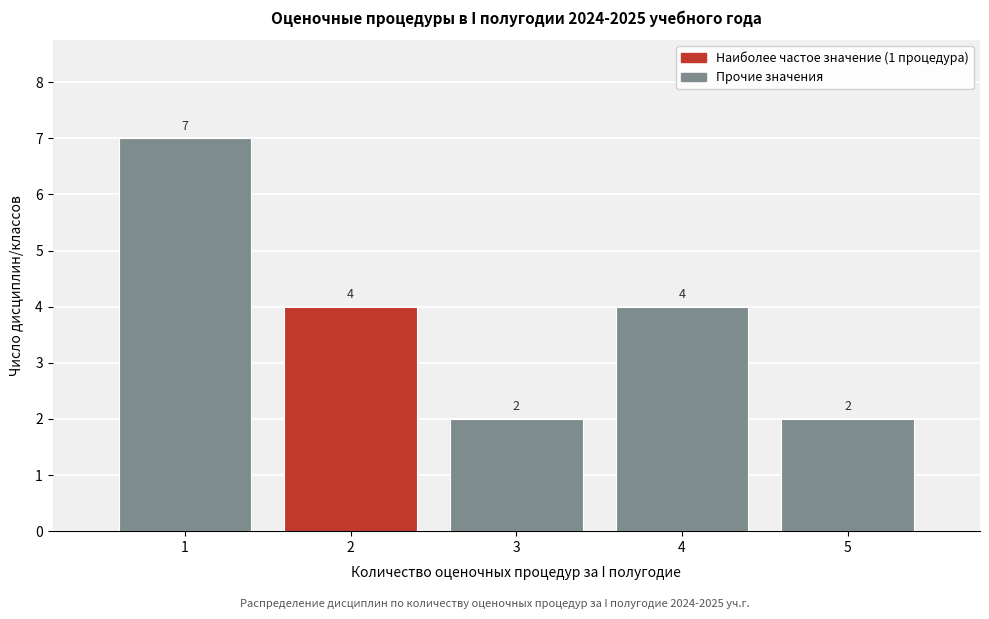

Reading left to right, transcribe this chart: for each bar, give the range it covers on the x-axis and its height.

0.5 to 1.5: 7
1.5 to 2.5: 4
2.5 to 3.5: 2
3.5 to 4.5: 4
4.5 to 5.5: 2